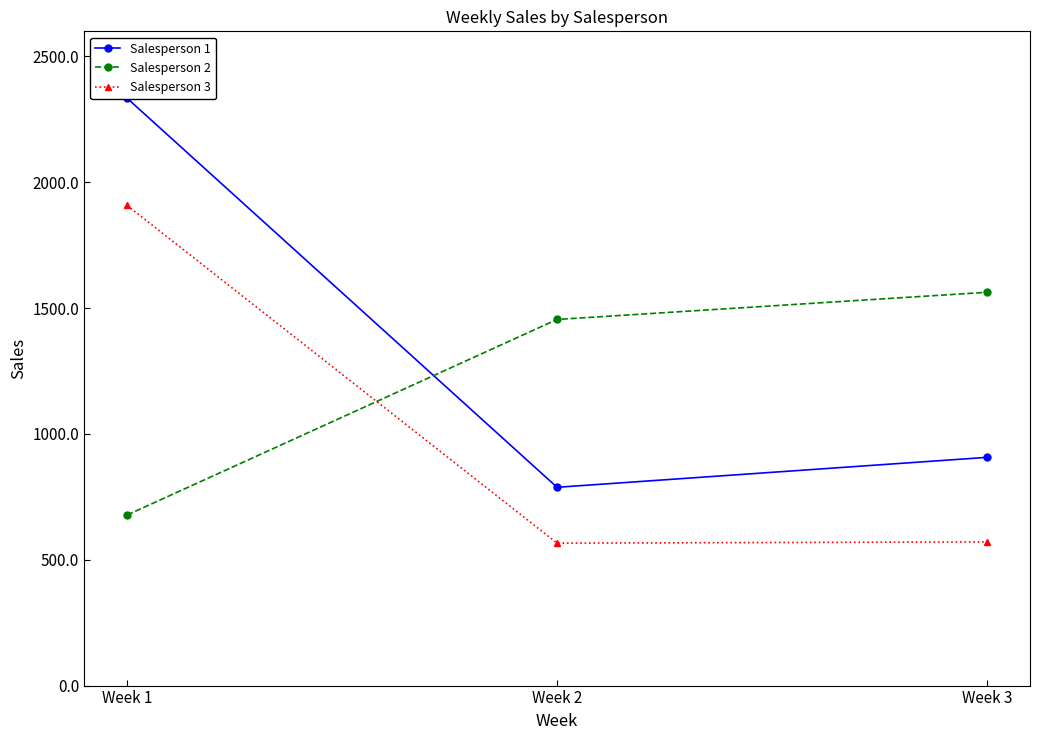

How many Salesperson 2 values are between 678 and 1563?

3